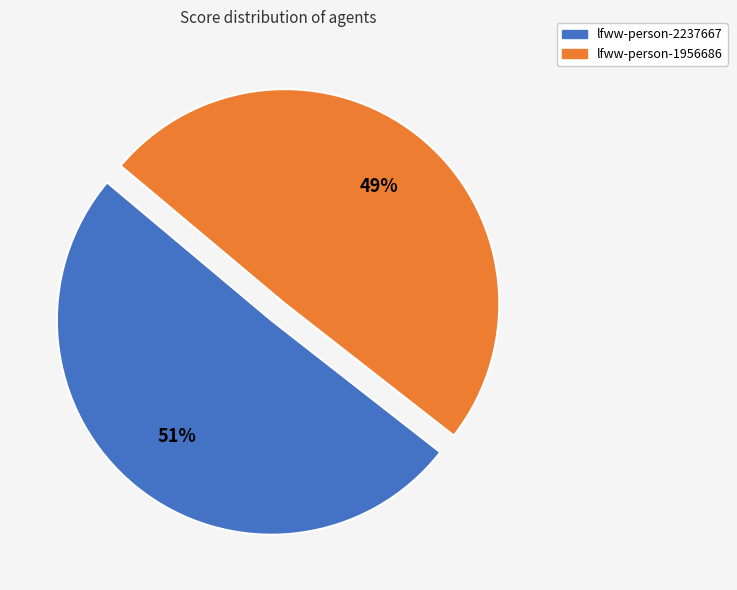

Between lfww-person-1956686 and lfww-person-2237667, which is larger?

lfww-person-2237667